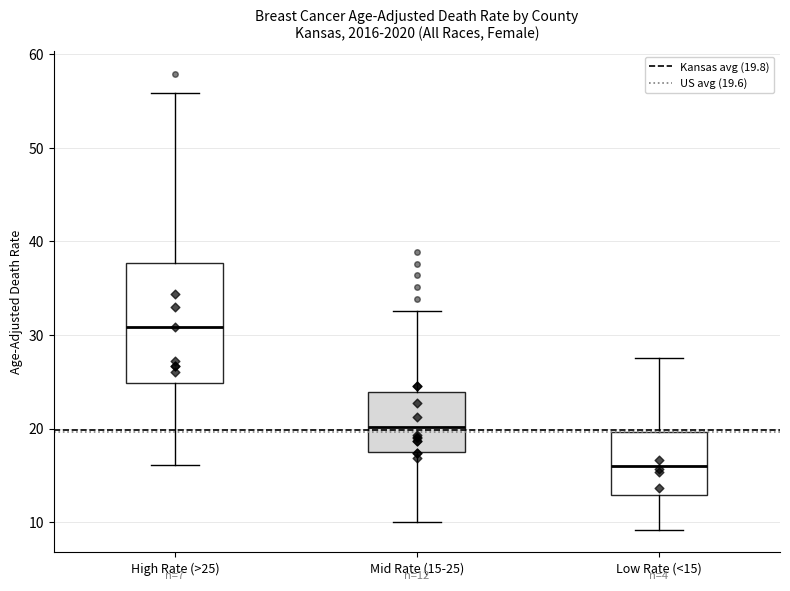

Which box is the tallest, from its lower edge to its upper edge?

High Rate (>25)